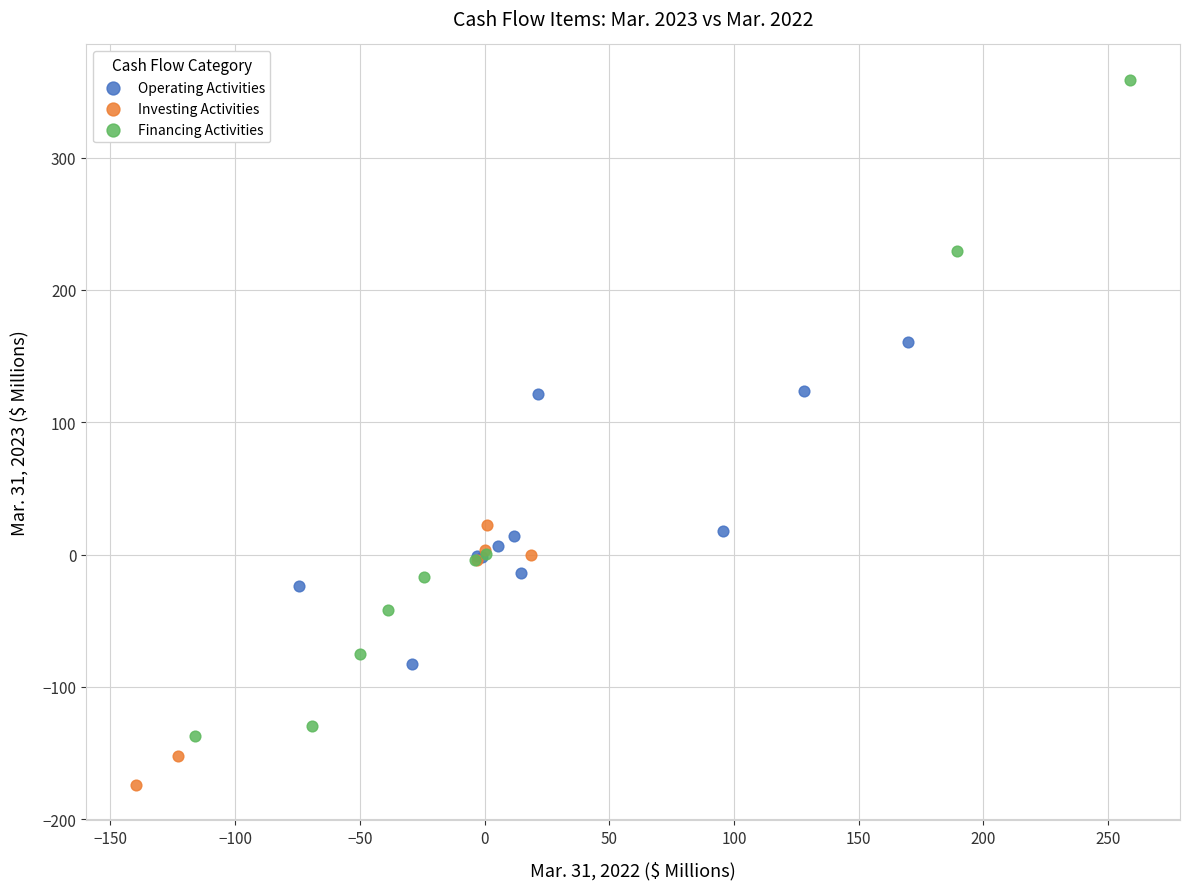

Which series contains the lowest Y value?

Investing Activities